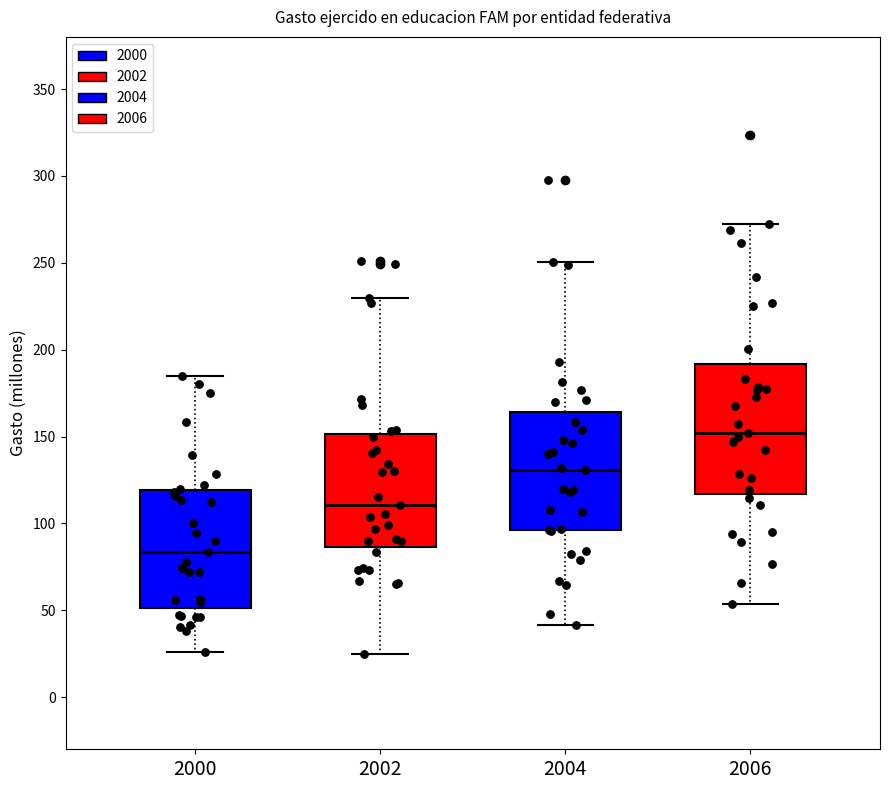

Reading left to right, transcribe this box plot: for each box, give where its median line is, the range the box spans, and where its two whiskers end, as read against the y-axis. The values are not printed on the chart, so give them approximately, as read against the axis.

2000: median 85, box 50 to 120, whiskers 25 to 185
2002: median 110, box 85 to 150, whiskers 25 to 230
2004: median 130, box 95 to 165, whiskers 40 to 250
2006: median 150, box 115 to 190, whiskers 55 to 270